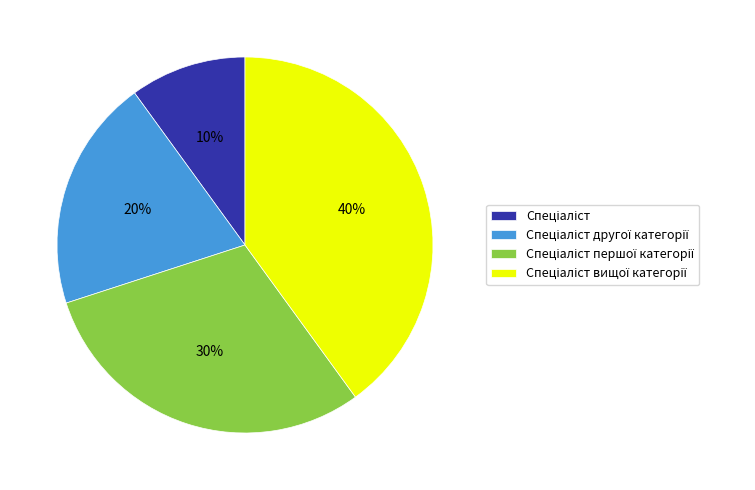

Does any single category account for the majority?

No